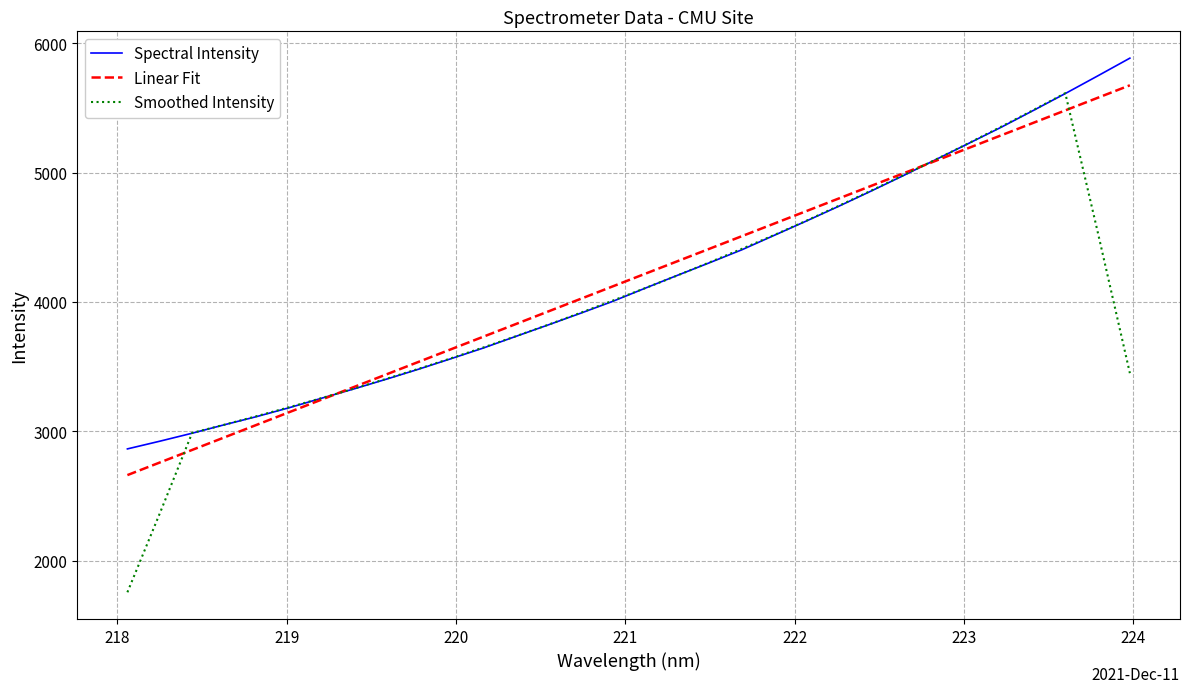

True or false: Spectral Intensity has more than 0 points higher than both neighbors.

False